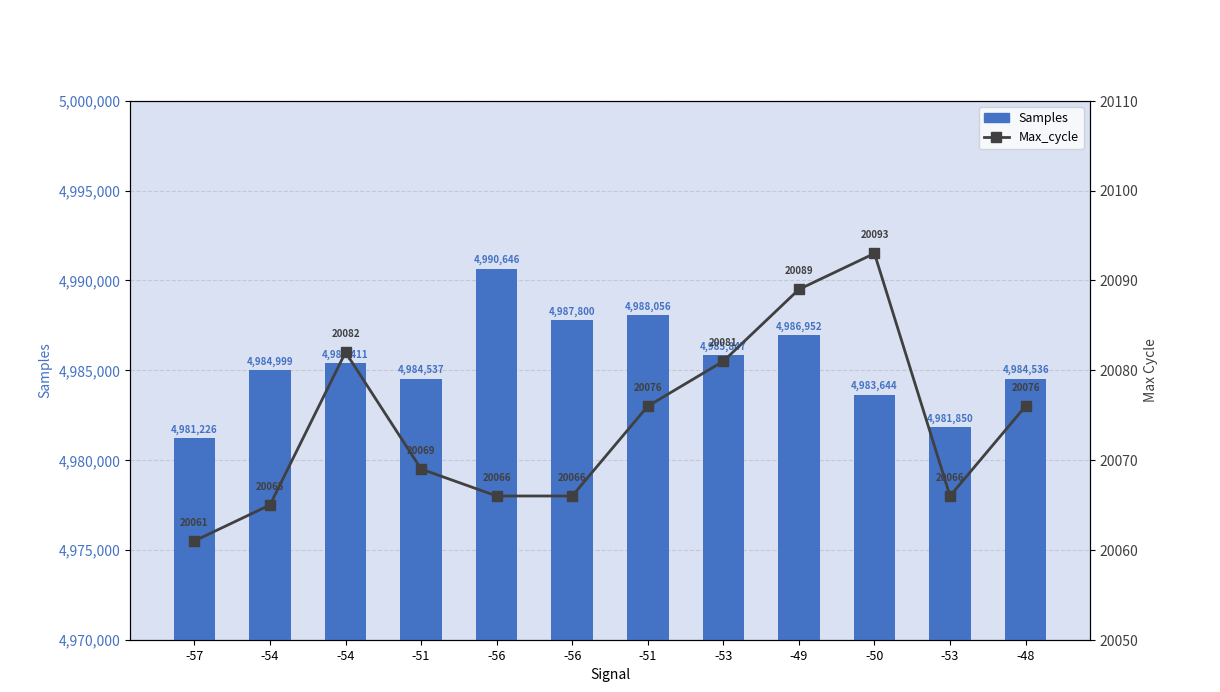

What is the difference between the highest and lowest values at -54?

4964934